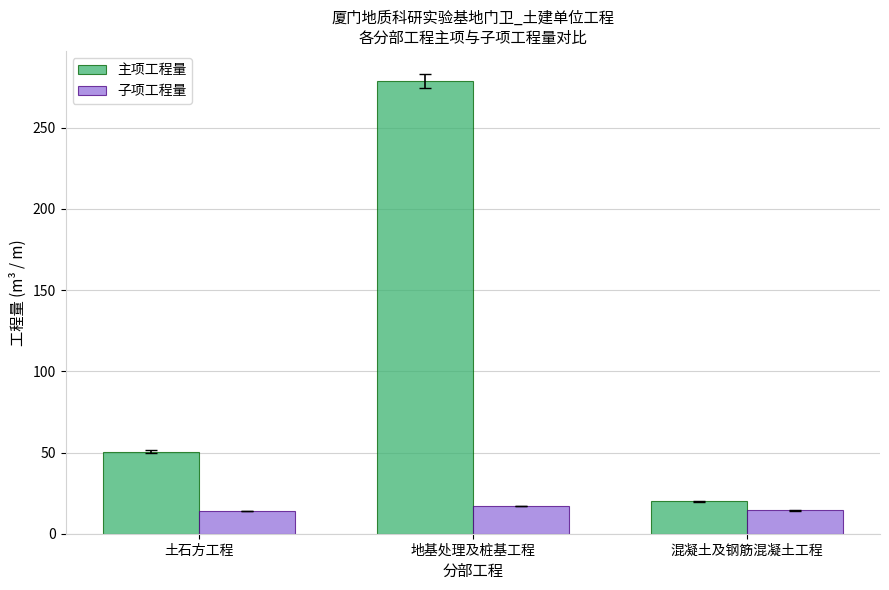

Which series has the largest range (max minus min)?

主项工程量